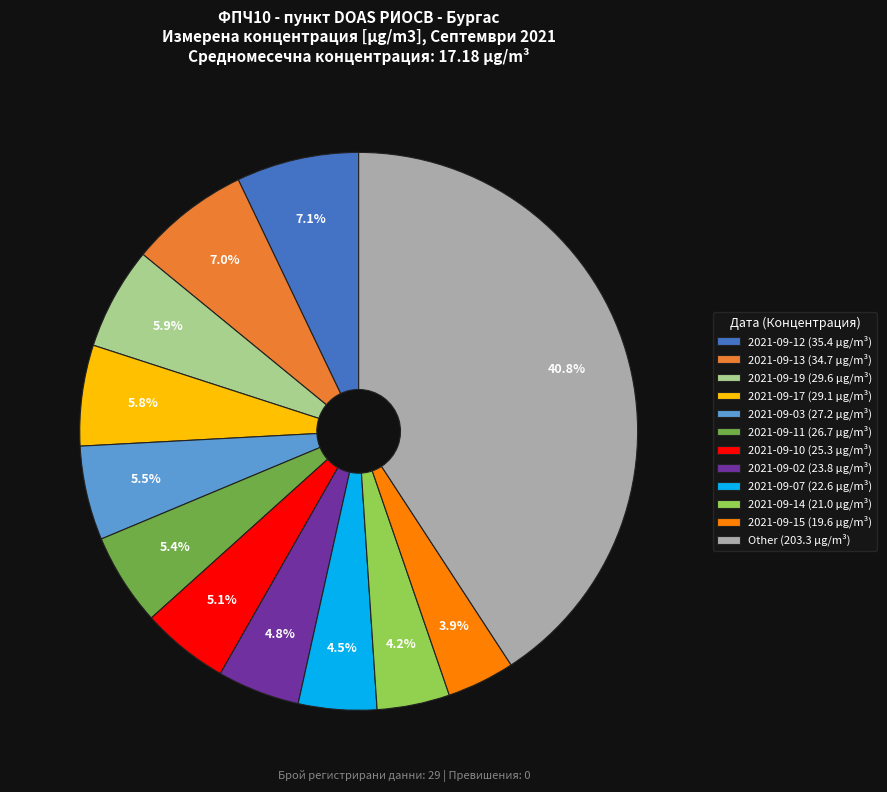

Does 2021-09-13 (34.7 µg/m³) represent more than half of the total?

No